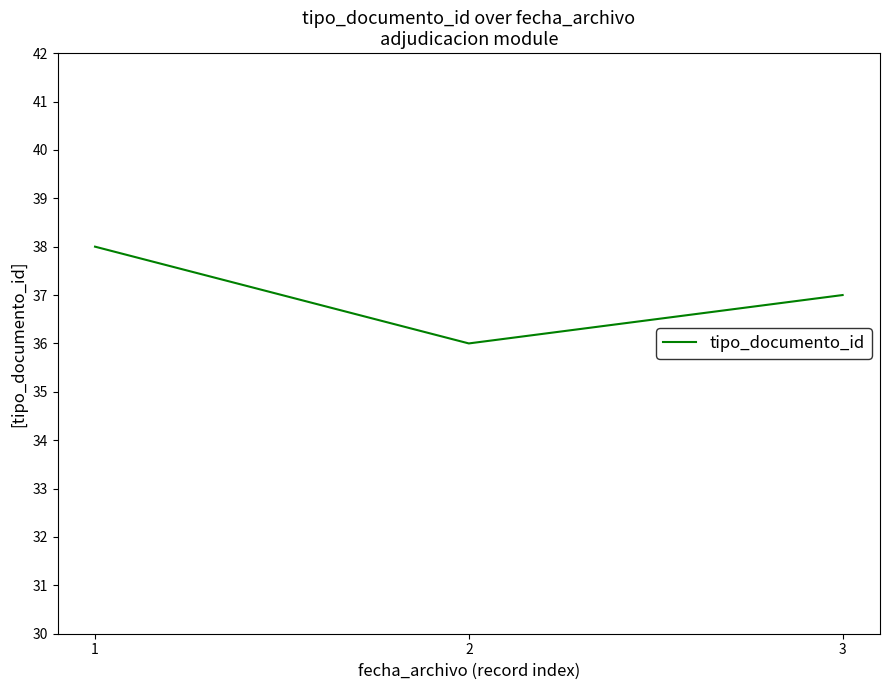

Does the chart have visible grid lines?

No